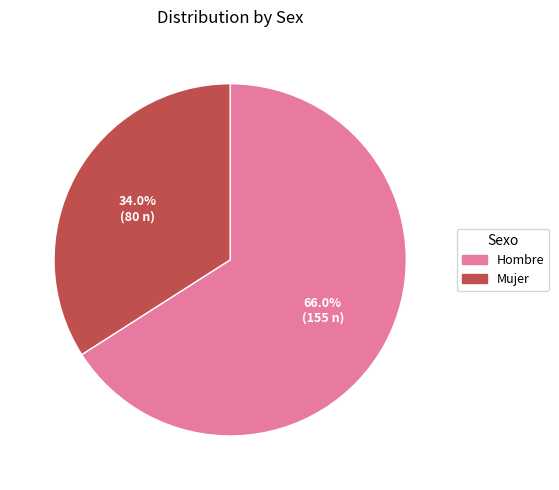

Does any single category account for the majority?

Yes